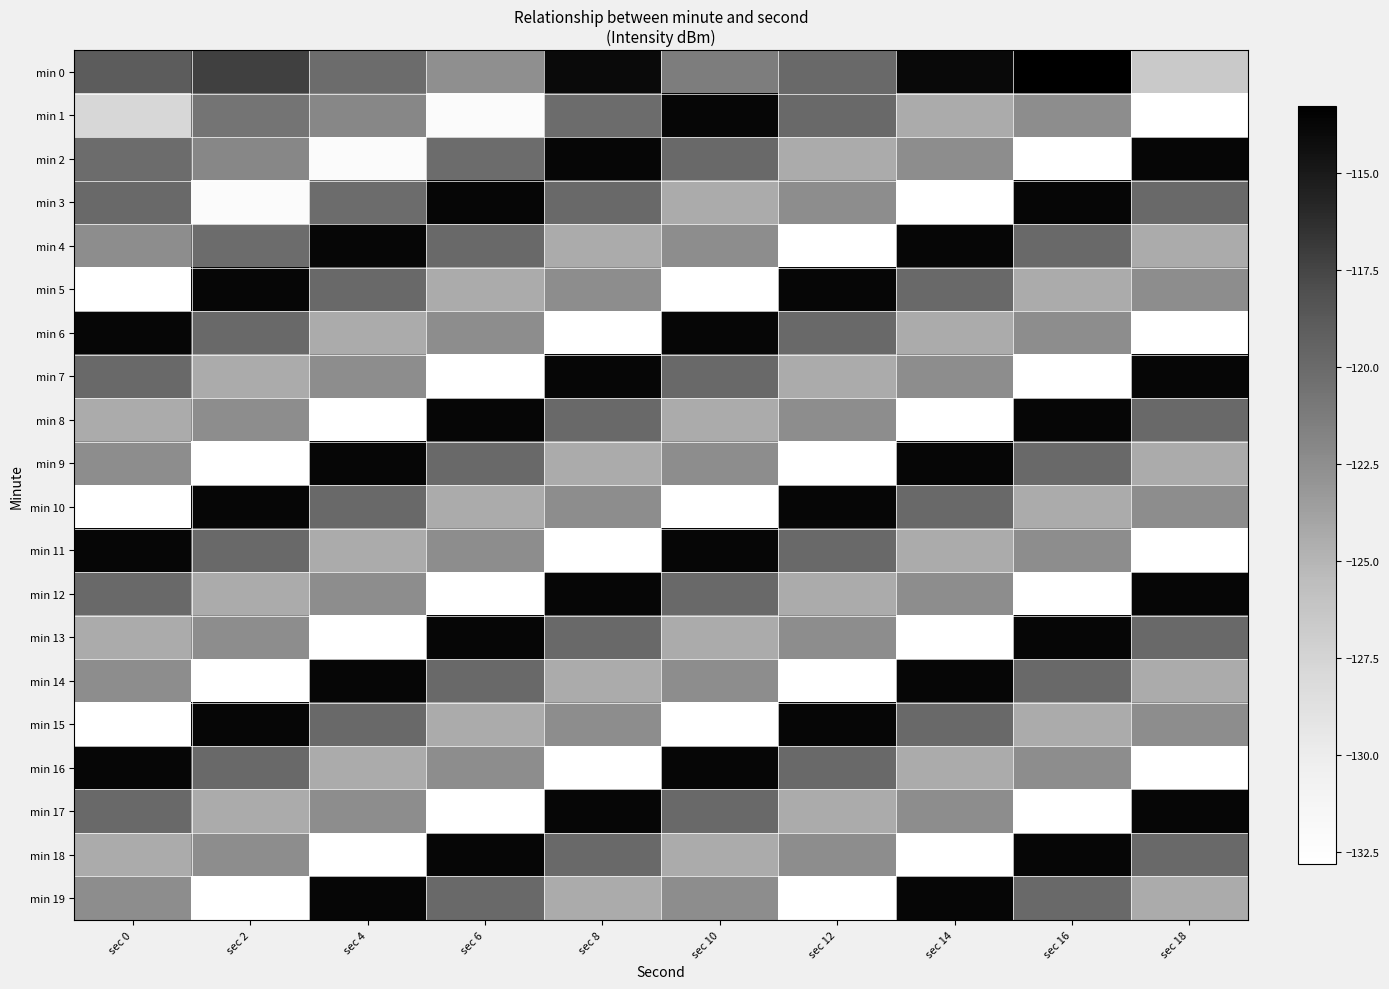

Reading right to left, extract all data points from this chart.

min 0: sec 18=-126.6	sec 16=-113.3	sec 14=-113.9	sec 12=-119.9	sec 10=-121.4	sec 8=-114.0	sec 6=-122.6	sec 4=-120.1	sec 2=-117.2	sec 0=-119.0
min 1: sec 18=-132.8	sec 16=-122.5	sec 14=-124.4	sec 12=-119.9	sec 10=-113.8	sec 8=-120.1	sec 6=-132.3	sec 4=-122.0	sec 2=-120.7	sec 0=-127.8
min 2: sec 18=-113.8	sec 16=-132.8	sec 14=-122.5	sec 12=-124.4	sec 10=-119.9	sec 8=-113.8	sec 6=-120.1	sec 4=-132.3	sec 2=-122.0	sec 0=-120.1
min 3: sec 18=-119.9	sec 16=-113.8	sec 14=-132.8	sec 12=-122.5	sec 10=-124.4	sec 8=-119.9	sec 6=-113.8	sec 4=-120.1	sec 2=-132.3	sec 0=-119.9
min 4: sec 18=-124.4	sec 16=-119.9	sec 14=-113.8	sec 12=-132.8	sec 10=-122.5	sec 8=-124.4	sec 6=-119.9	sec 4=-113.8	sec 2=-120.1	sec 0=-122.5
min 5: sec 18=-122.5	sec 16=-124.4	sec 14=-119.9	sec 12=-113.8	sec 10=-132.8	sec 8=-122.5	sec 6=-124.4	sec 4=-119.9	sec 2=-113.8	sec 0=-132.8
min 6: sec 18=-132.8	sec 16=-122.5	sec 14=-124.4	sec 12=-119.9	sec 10=-113.8	sec 8=-132.8	sec 6=-122.5	sec 4=-124.4	sec 2=-119.9	sec 0=-113.8
min 7: sec 18=-113.8	sec 16=-132.8	sec 14=-122.5	sec 12=-124.4	sec 10=-119.9	sec 8=-113.8	sec 6=-132.8	sec 4=-122.5	sec 2=-124.4	sec 0=-119.9
min 8: sec 18=-119.9	sec 16=-113.8	sec 14=-132.8	sec 12=-122.5	sec 10=-124.4	sec 8=-119.9	sec 6=-113.8	sec 4=-132.8	sec 2=-122.5	sec 0=-124.4
min 9: sec 18=-124.4	sec 16=-119.9	sec 14=-113.8	sec 12=-132.8	sec 10=-122.5	sec 8=-124.4	sec 6=-119.9	sec 4=-113.8	sec 2=-132.8	sec 0=-122.5
min 10: sec 18=-122.5	sec 16=-124.4	sec 14=-119.9	sec 12=-113.8	sec 10=-132.8	sec 8=-122.5	sec 6=-124.4	sec 4=-119.9	sec 2=-113.8	sec 0=-132.8
min 11: sec 18=-132.8	sec 16=-122.5	sec 14=-124.4	sec 12=-119.9	sec 10=-113.8	sec 8=-132.8	sec 6=-122.5	sec 4=-124.4	sec 2=-119.9	sec 0=-113.8
min 12: sec 18=-113.8	sec 16=-132.8	sec 14=-122.5	sec 12=-124.4	sec 10=-119.9	sec 8=-113.8	sec 6=-132.8	sec 4=-122.5	sec 2=-124.4	sec 0=-119.9
min 13: sec 18=-119.9	sec 16=-113.8	sec 14=-132.8	sec 12=-122.5	sec 10=-124.4	sec 8=-119.9	sec 6=-113.8	sec 4=-132.8	sec 2=-122.5	sec 0=-124.4
min 14: sec 18=-124.4	sec 16=-119.9	sec 14=-113.8	sec 12=-132.8	sec 10=-122.5	sec 8=-124.4	sec 6=-119.9	sec 4=-113.8	sec 2=-132.8	sec 0=-122.5
min 15: sec 18=-122.5	sec 16=-124.4	sec 14=-119.9	sec 12=-113.8	sec 10=-132.8	sec 8=-122.5	sec 6=-124.4	sec 4=-119.9	sec 2=-113.8	sec 0=-132.8
min 16: sec 18=-132.8	sec 16=-122.5	sec 14=-124.4	sec 12=-119.9	sec 10=-113.8	sec 8=-132.8	sec 6=-122.5	sec 4=-124.4	sec 2=-119.9	sec 0=-113.8
min 17: sec 18=-113.8	sec 16=-132.8	sec 14=-122.5	sec 12=-124.4	sec 10=-119.9	sec 8=-113.8	sec 6=-132.8	sec 4=-122.5	sec 2=-124.4	sec 0=-119.9
min 18: sec 18=-119.9	sec 16=-113.8	sec 14=-132.8	sec 12=-122.5	sec 10=-124.4	sec 8=-119.9	sec 6=-113.8	sec 4=-132.8	sec 2=-122.5	sec 0=-124.4
min 19: sec 18=-124.4	sec 16=-119.9	sec 14=-113.8	sec 12=-132.8	sec 10=-122.5	sec 8=-124.4	sec 6=-119.9	sec 4=-113.8	sec 2=-132.8	sec 0=-122.5